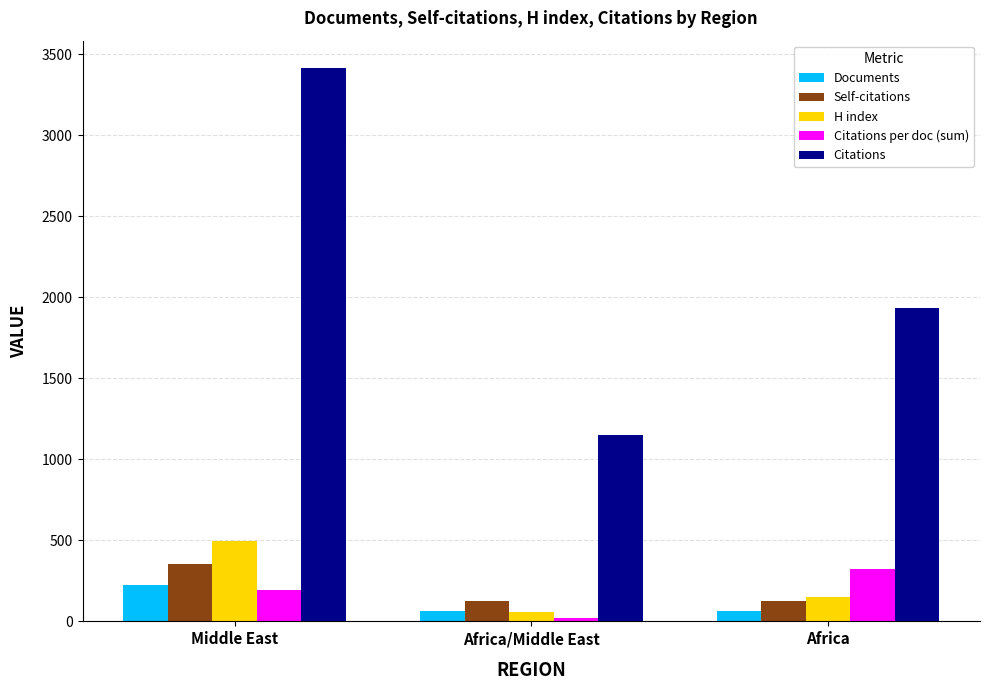

How many groups of bars are there?

3